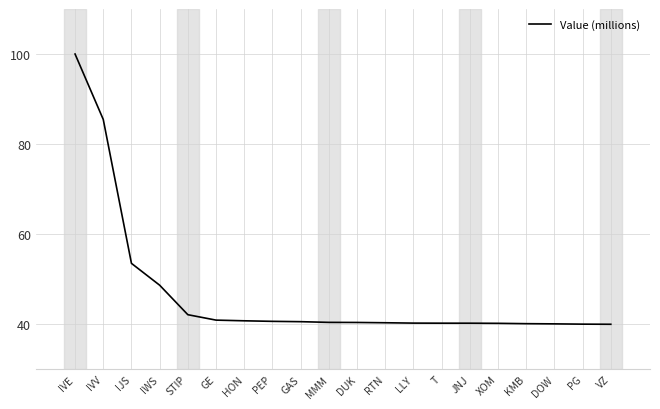

How many lines are shown in the chart?

1